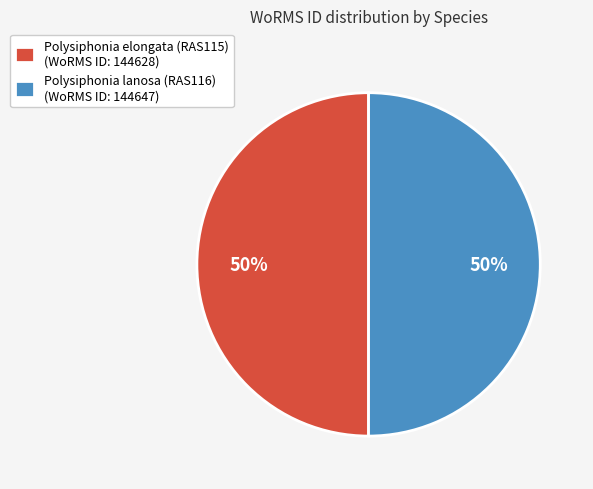

What is the ratio of the value at Polysiphonia elongata (RAS115) to the value at Polysiphonia lanosa (RAS116)?

1.0